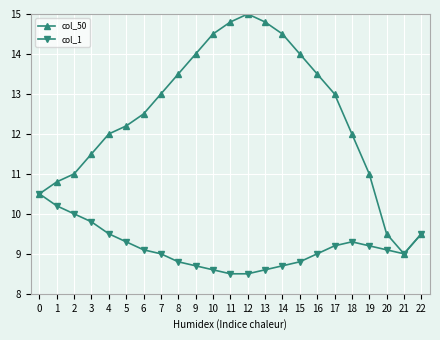

Rank the series by their maximum value, from highest to lowest.

col_50, col_1